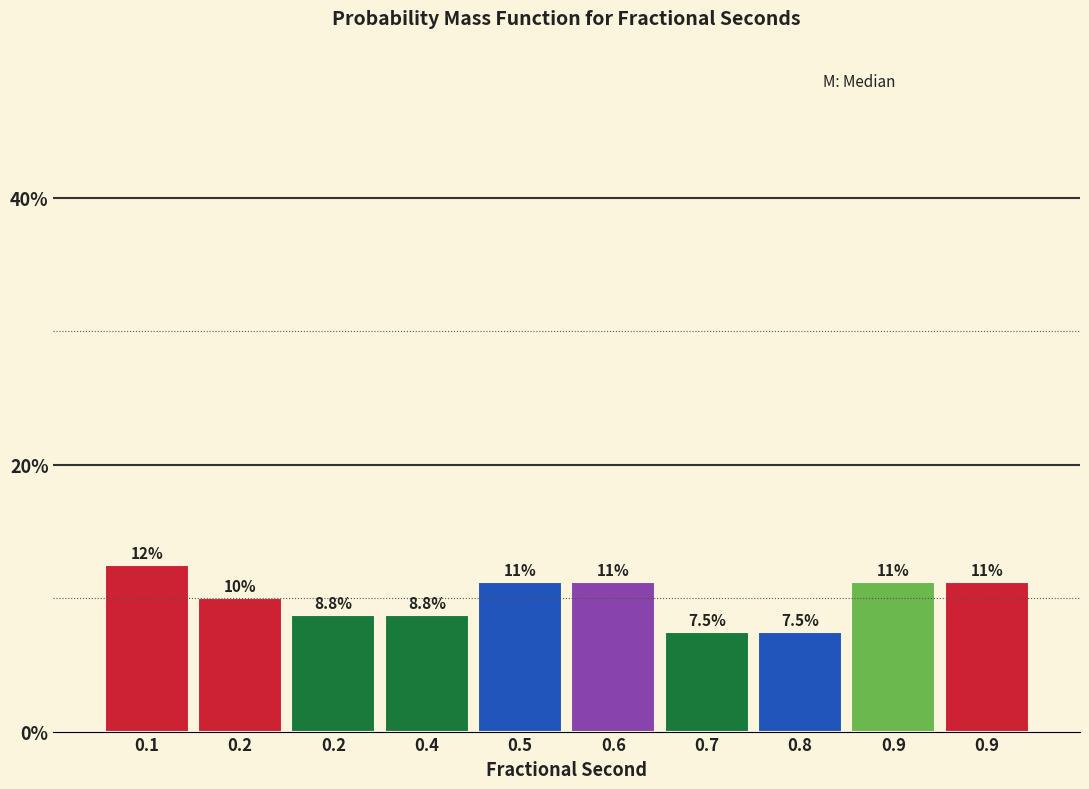

Does the chart contain any negative values?

No